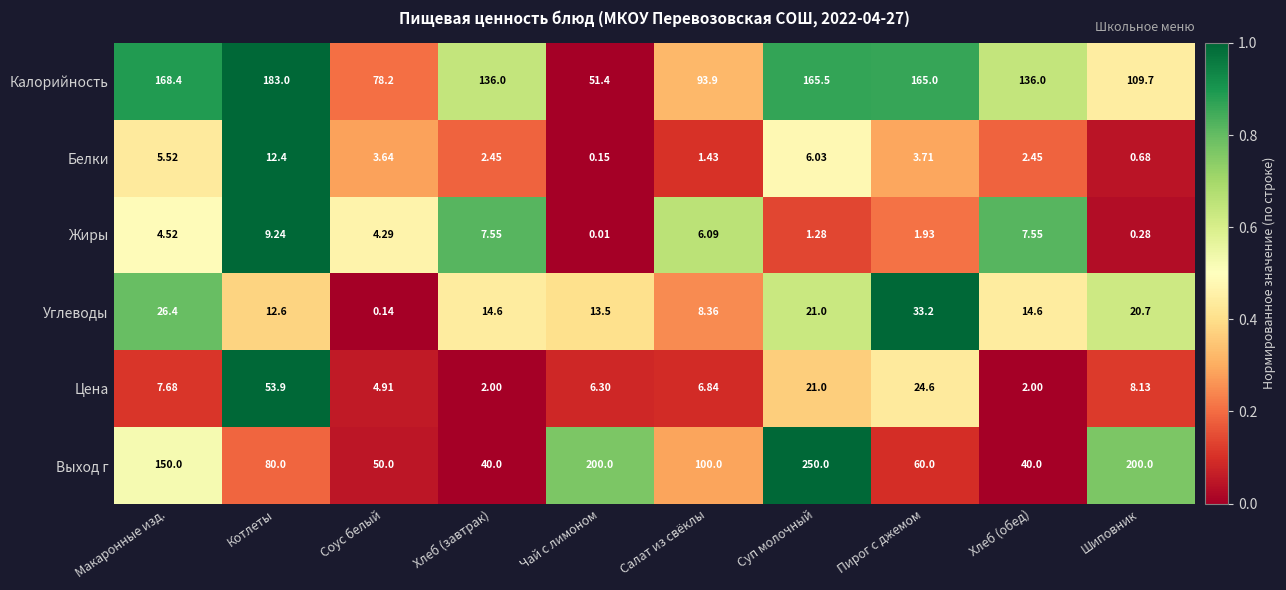

Which label corresponds to the largest value in the chart?

Суп молочный